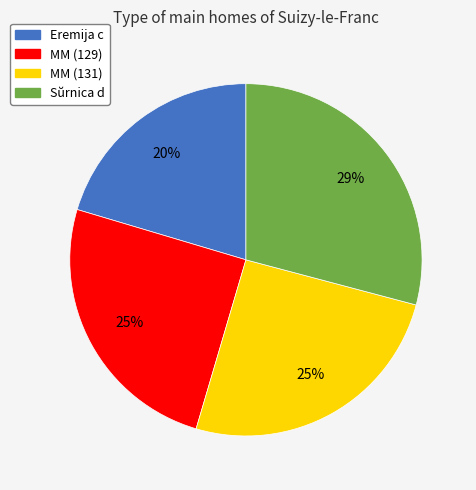

What percentage is the MM (129) slice, to the nearest percent?

25%